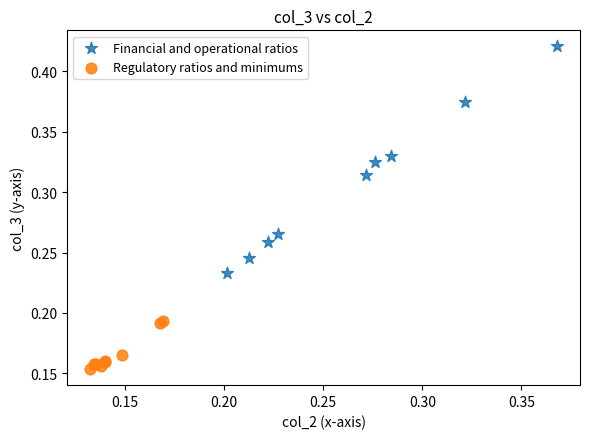

Which series contains the highest Y value?

Financial and operational ratios